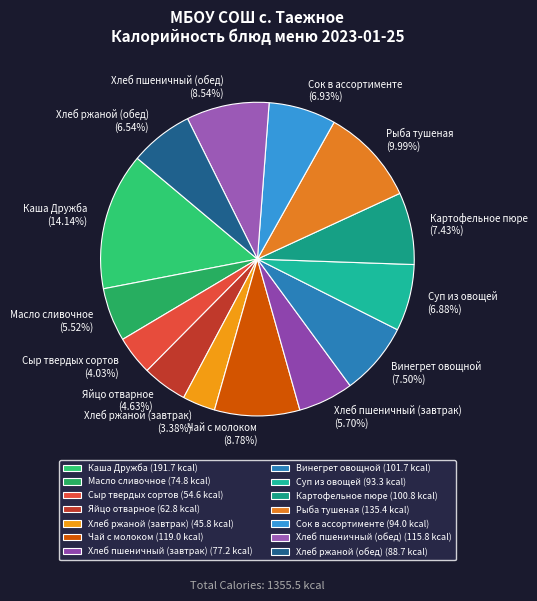

Is the sum of Хлеб пшеничный (обед) and Хлеб пшеничный (завтрак) greater than half?

No